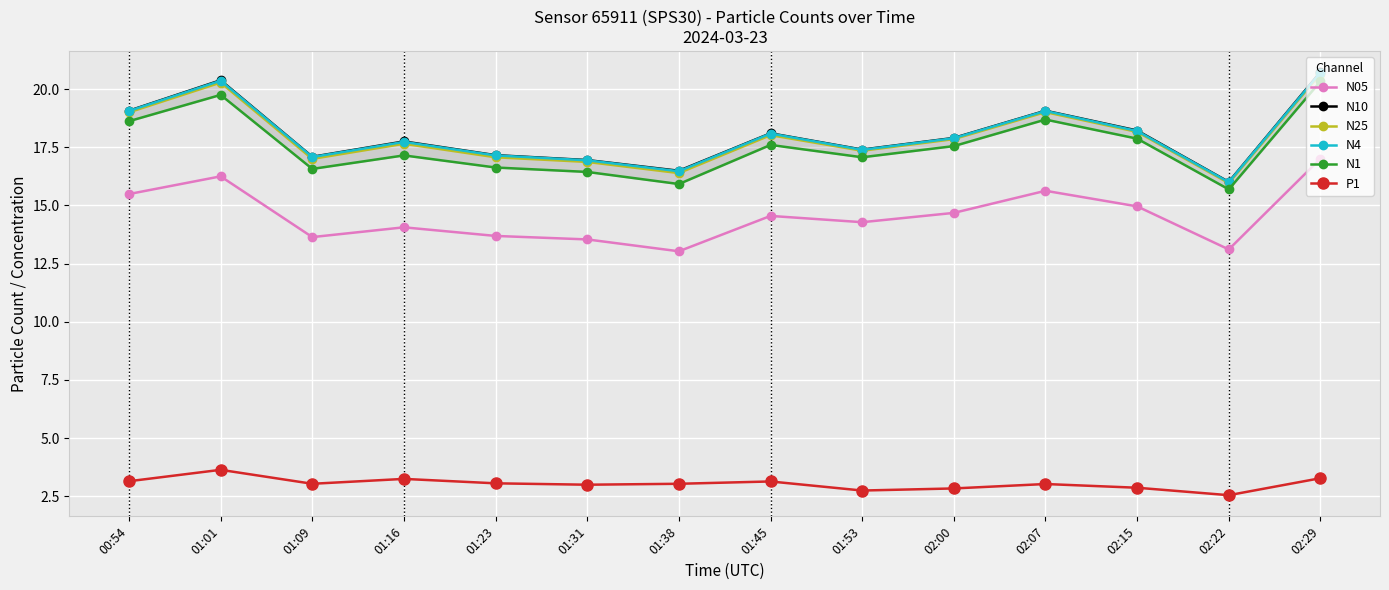

Is the value of P1 at 02:22 greater than the value of N05 at 01:45?

No